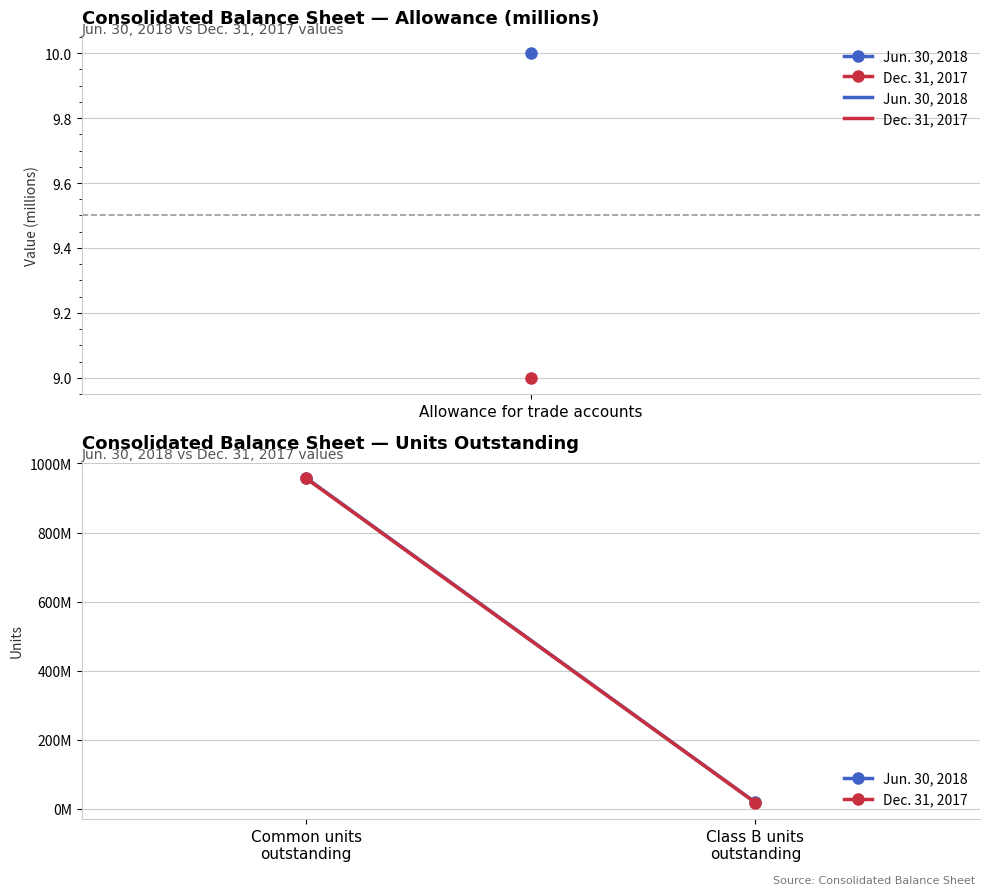

How many Jun. 30, 2018 values are between 18442649 and 958183223?

2